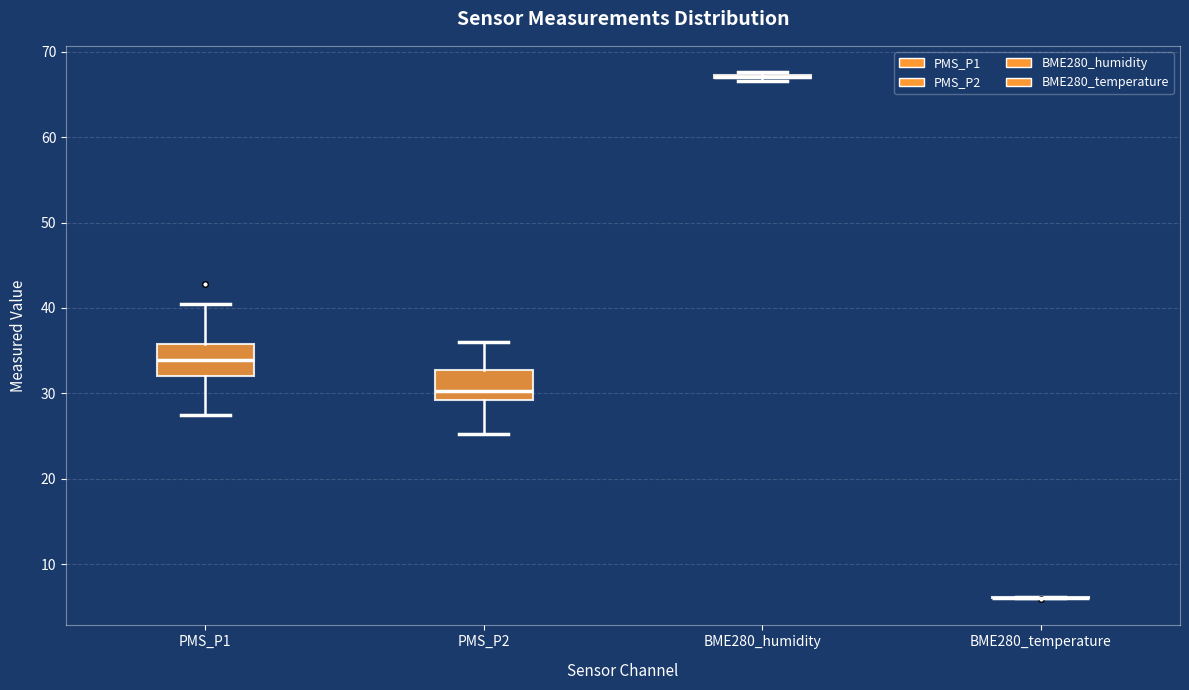

Where does the lower whisker of the box for PMS_P1 end on the y-axis? The values are not printed on the chart, so give them approximately, as read against the axis.

28